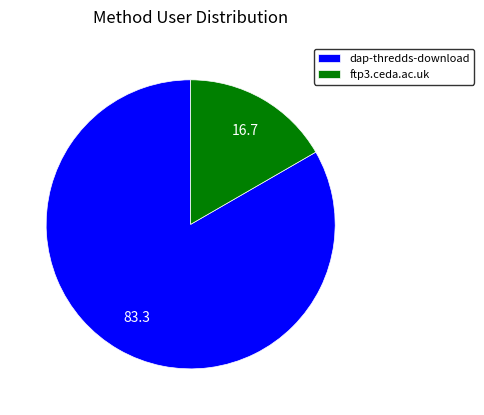

Do dap-thredds-download and ftp3.ceda.ac.uk together represent more than half of the pie?

Yes